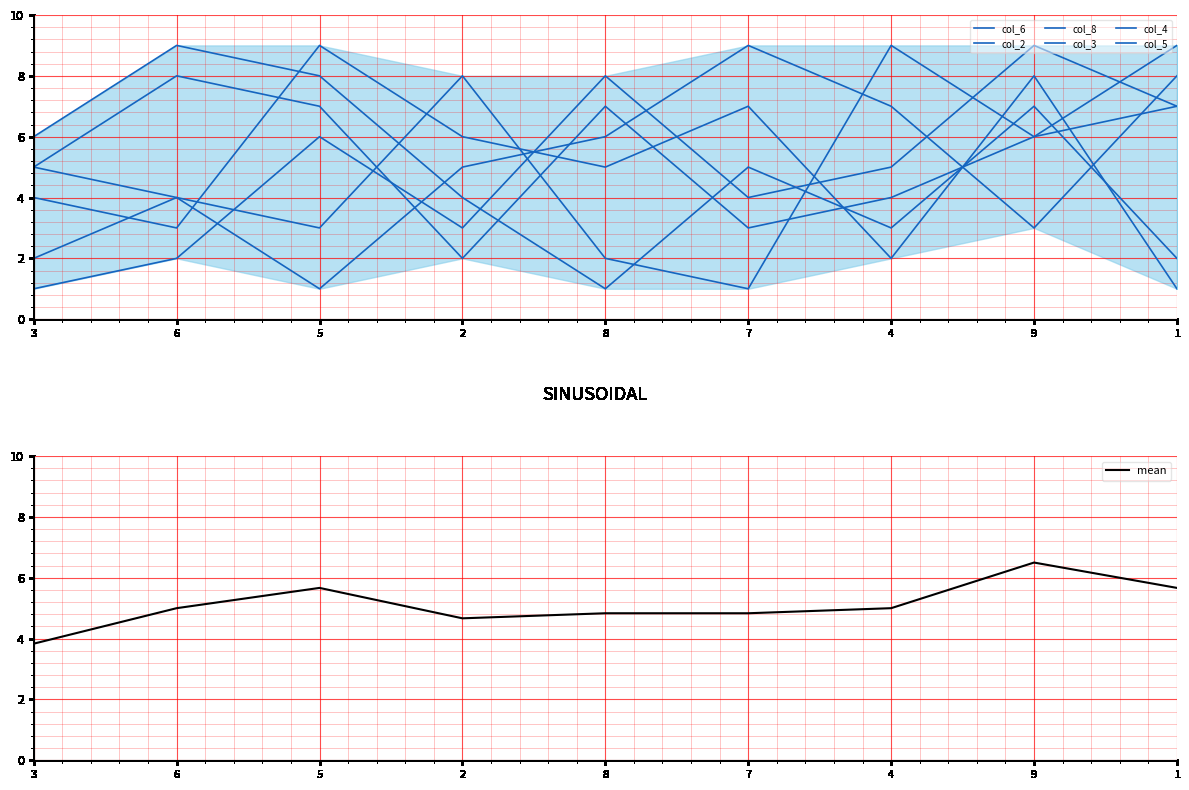

What is the minimum value shown in the chart?

1